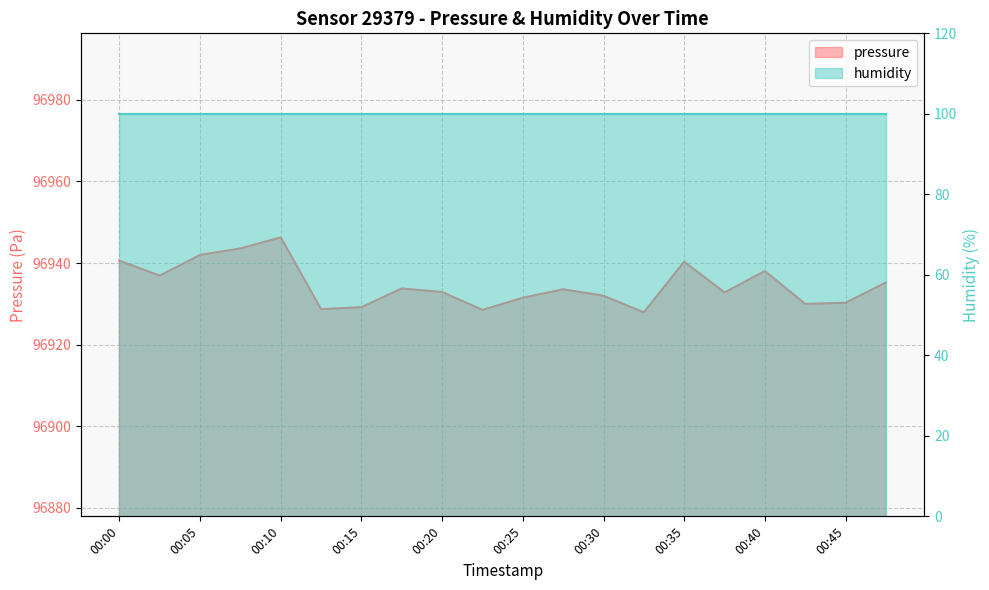

Where is the data nearest to the value 96937?

00:03